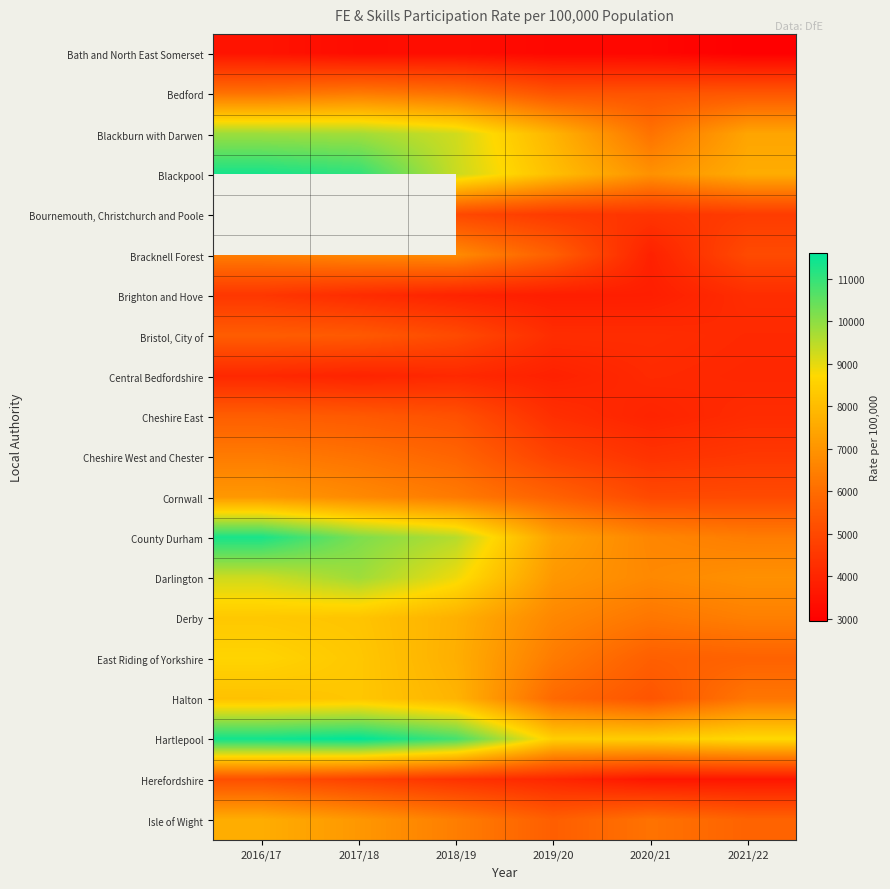

Which has a higher value, 2019/20 or 2016/17?

2016/17